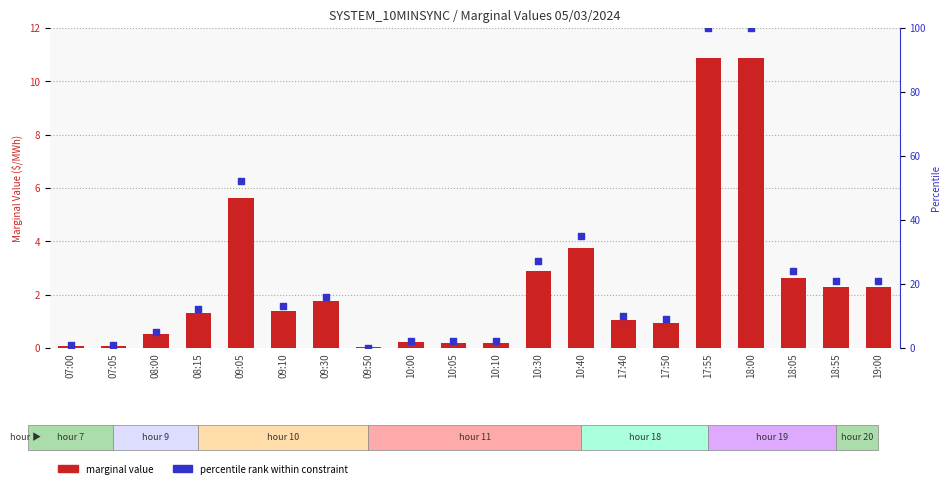

Which series contains the lowest Y value?

percentile rank within constraint